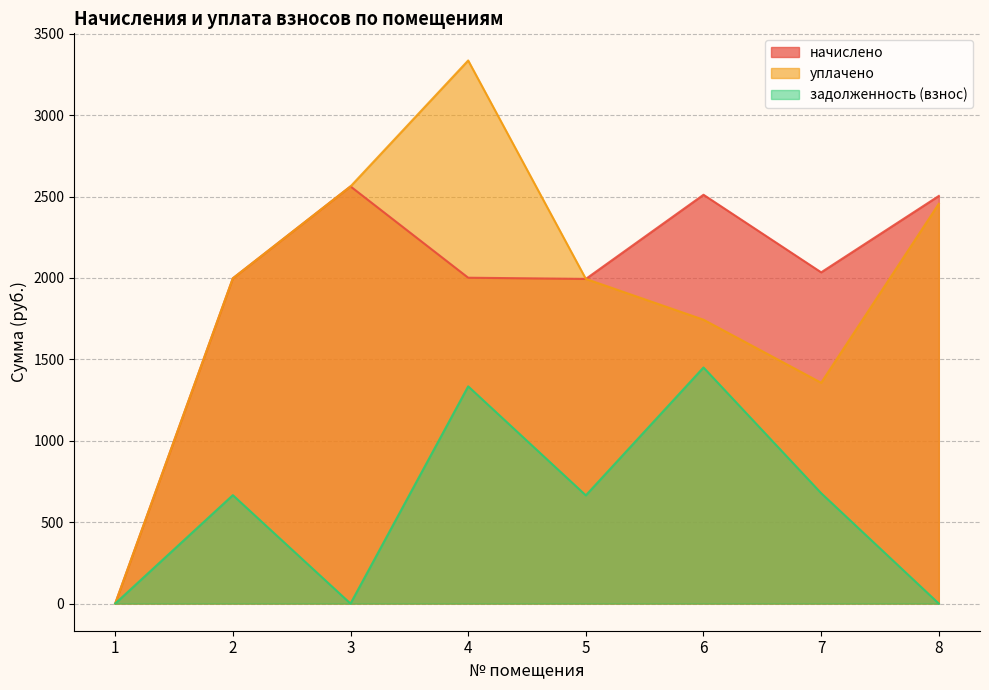

Between 3 and 7, which is larger?

3